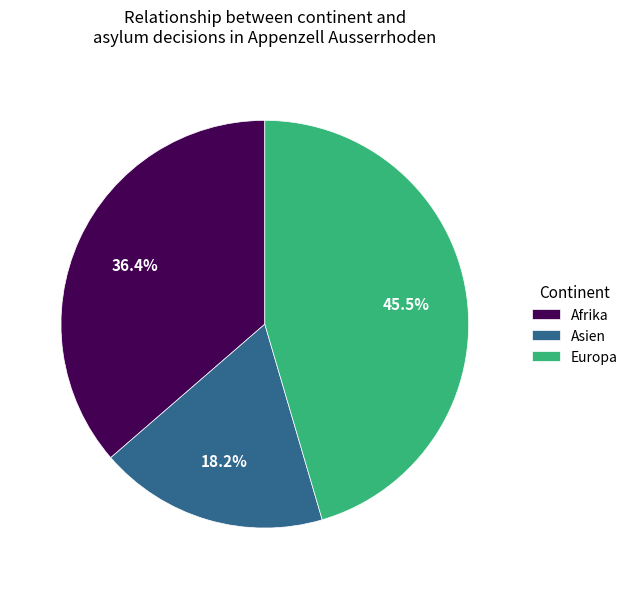

To the nearest percent, what portion does Afrika represent?

36%